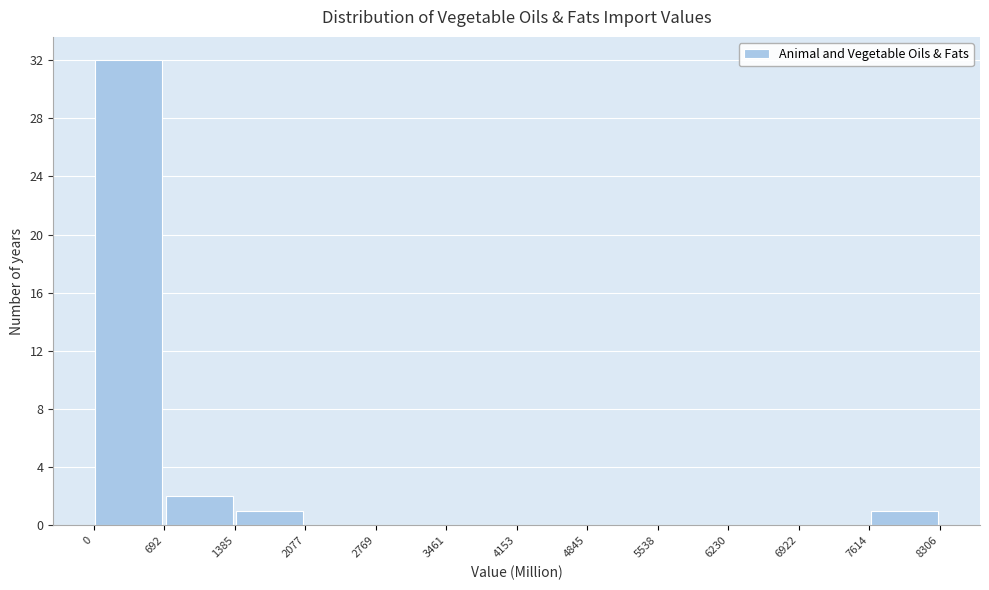

Reading left to right, list every bar in this chart as the range it spans on the x-axis followed by its height. The values are not printed on the chart, so give them approximately, as read against the axis.

0 to 692: 32
692 to 1385: 2
1385 to 2077: 1
2077 to 2769: 0
2769 to 3461: 0
3461 to 4153: 0
4153 to 4845: 0
4845 to 5538: 0
5538 to 6230: 0
6230 to 6922: 0
6922 to 7614: 0
7614 to 8306: 1